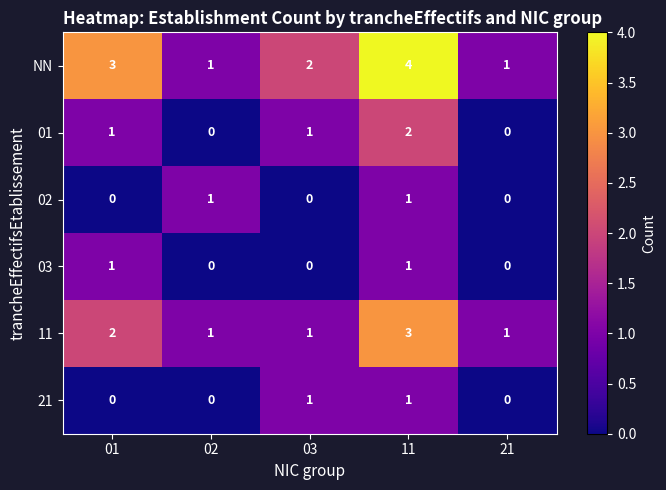

Which series has the largest total across all categories?

NN